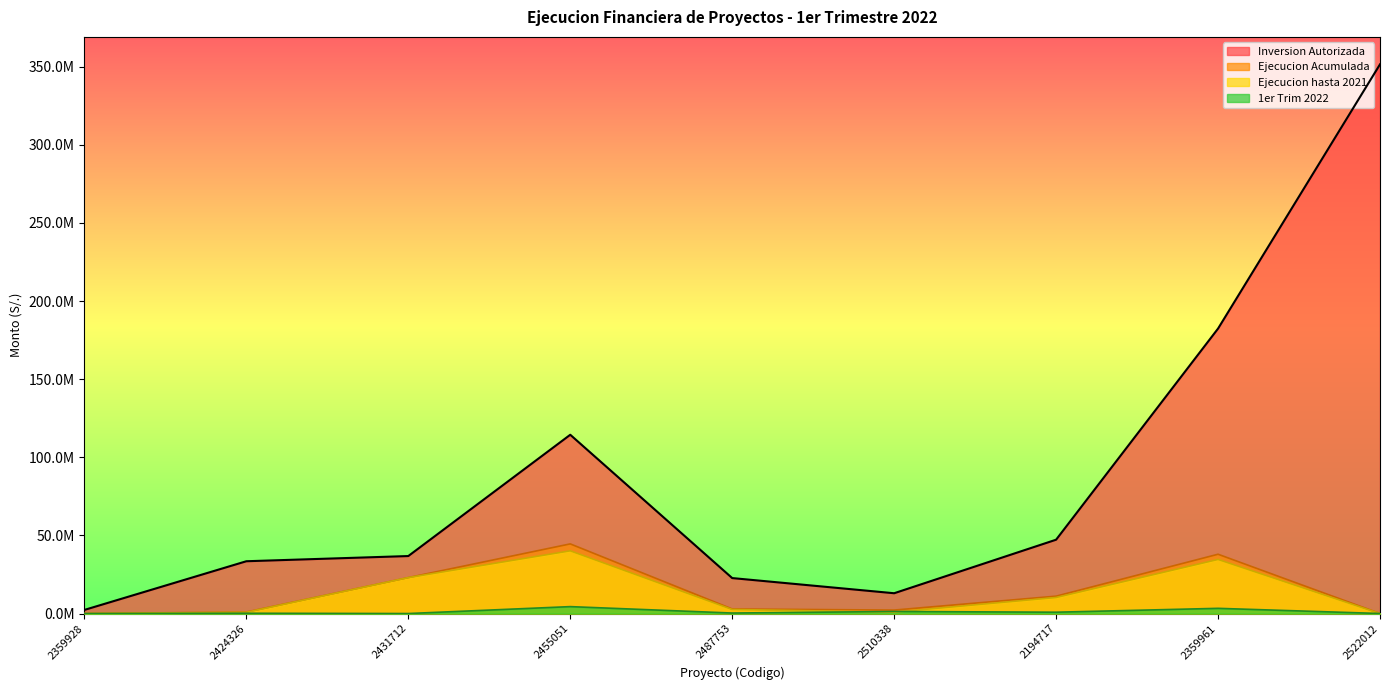

Reading right to left, list all the values displayed in this chart.

Inversion Autorizada: 2522012=351500000.0	2359961=182391188.0	2194717=47262167.2	2510338=12994185.0	2487753=22699640.0	2455051=114425528.3	2431712=36797651.9	2424326=33471647.3	2359928=2320213.4
Ejecucion hasta 2021: 2522012=0.0	2359961=34623659.0	2194717=10271109.0	2510338=902631.0	2487753=2595854.0	2455051=40143633.0	2431712=23008897.0	2424326=786760.0	2359928=0.0
Ejecucion Acumulada: 2522012=18000.0	2359961=37952506.0	2194717=11119759.0	2510338=2215809.0	2487753=2911619.0	2455051=44572183.0	2431712=23008897.0	2424326=964720.0	2359928=0.0
1er Trim 2022: 2522012=18000.0	2359961=3328847.0	2194717=848650.0	2510338=1313178.0	2487753=315765.0	2455051=4428550.0	2431712=0.0	2424326=177960.0	2359928=0.0